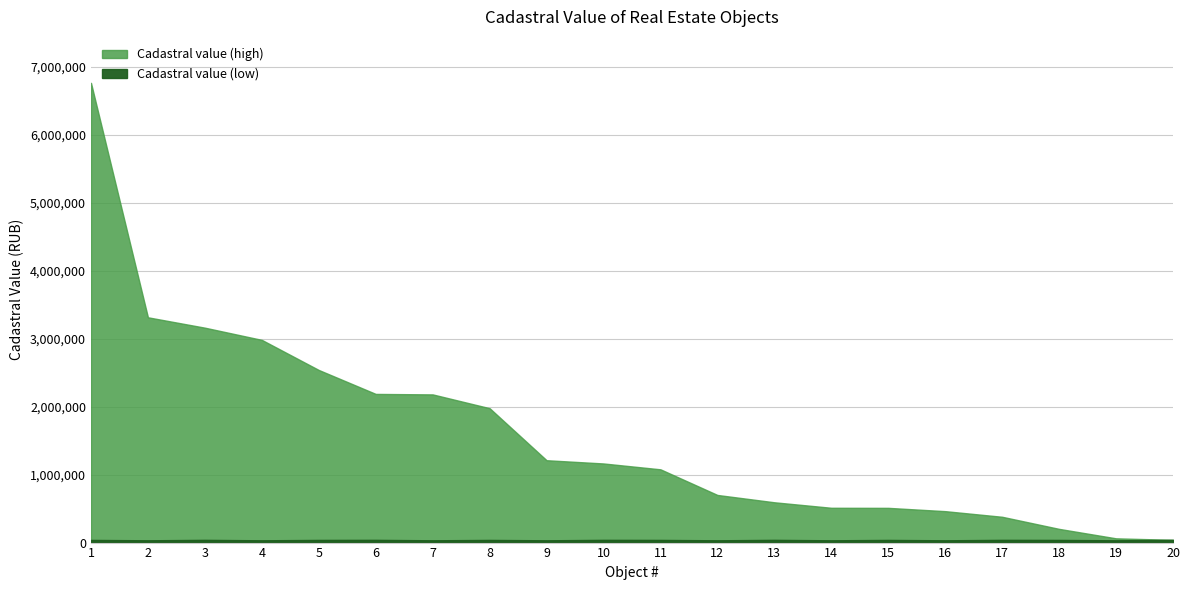

Where is Cadastral value (high) nearest to the value 3403858?

2